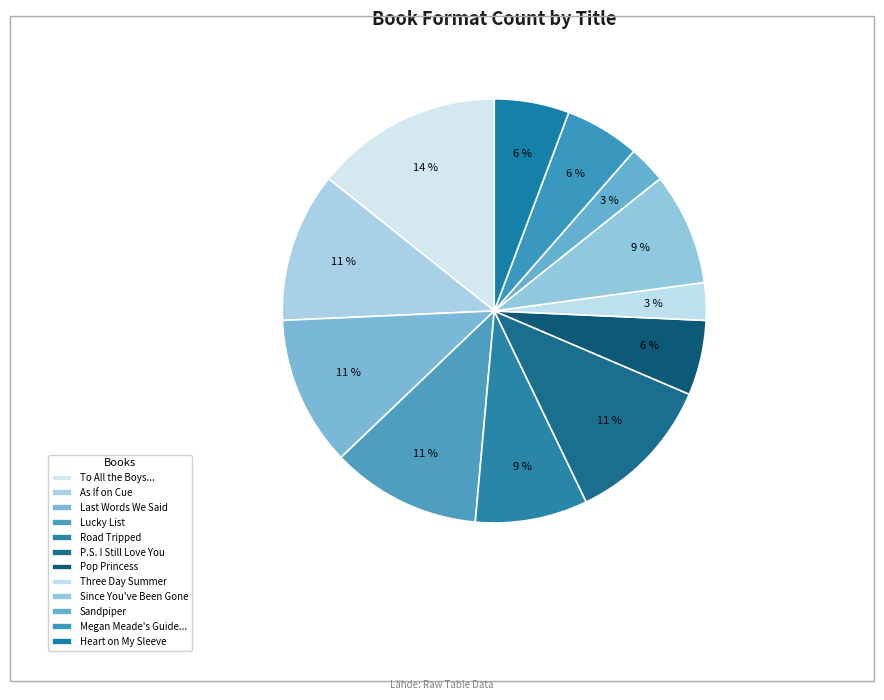

To the nearest percent, what percentage of the pie is Since You've Been Gone?

9%